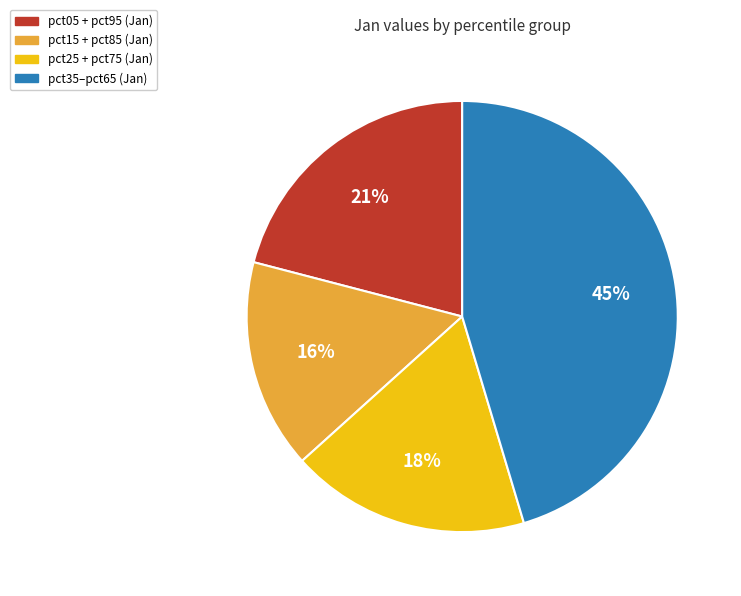

Count the number of slices in the pie.

4